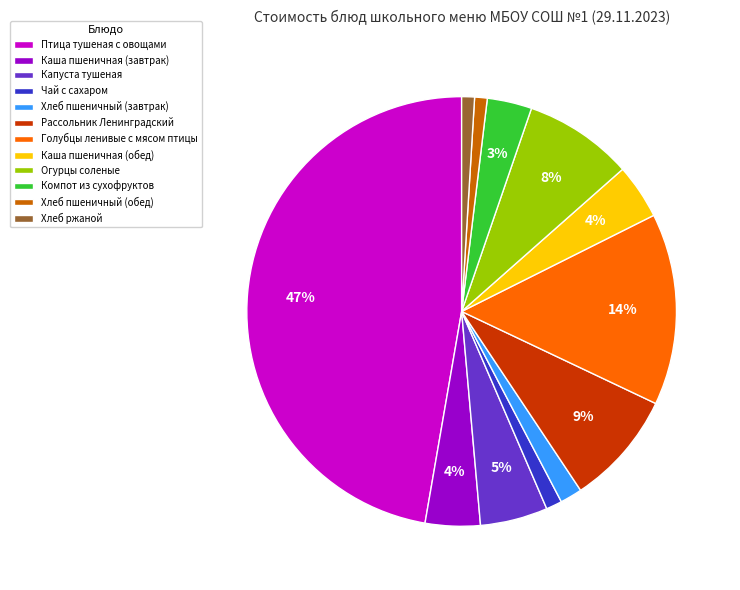

To the nearest percent, what is the difference between the Каша пшеничная (завтрак) and Огурцы соленые slice percentages?

4%